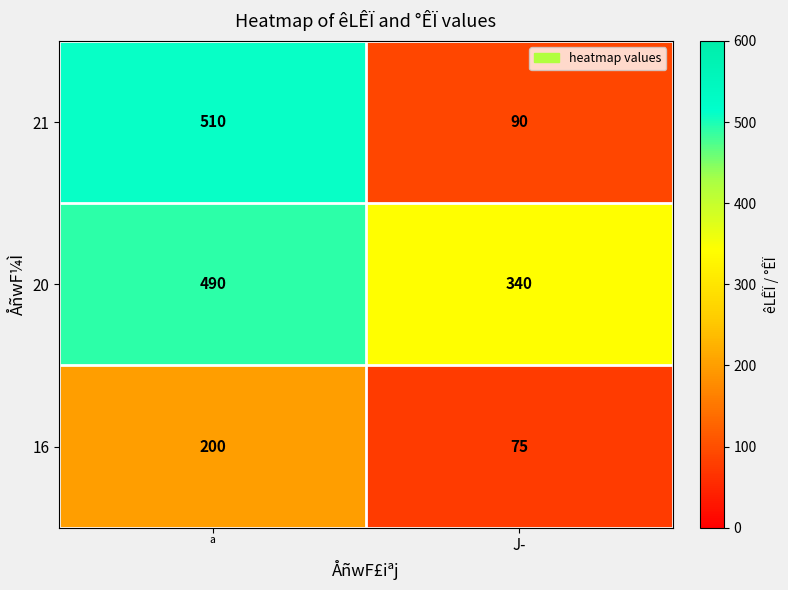

The 20 series shows 577 at J­. True or false?

False